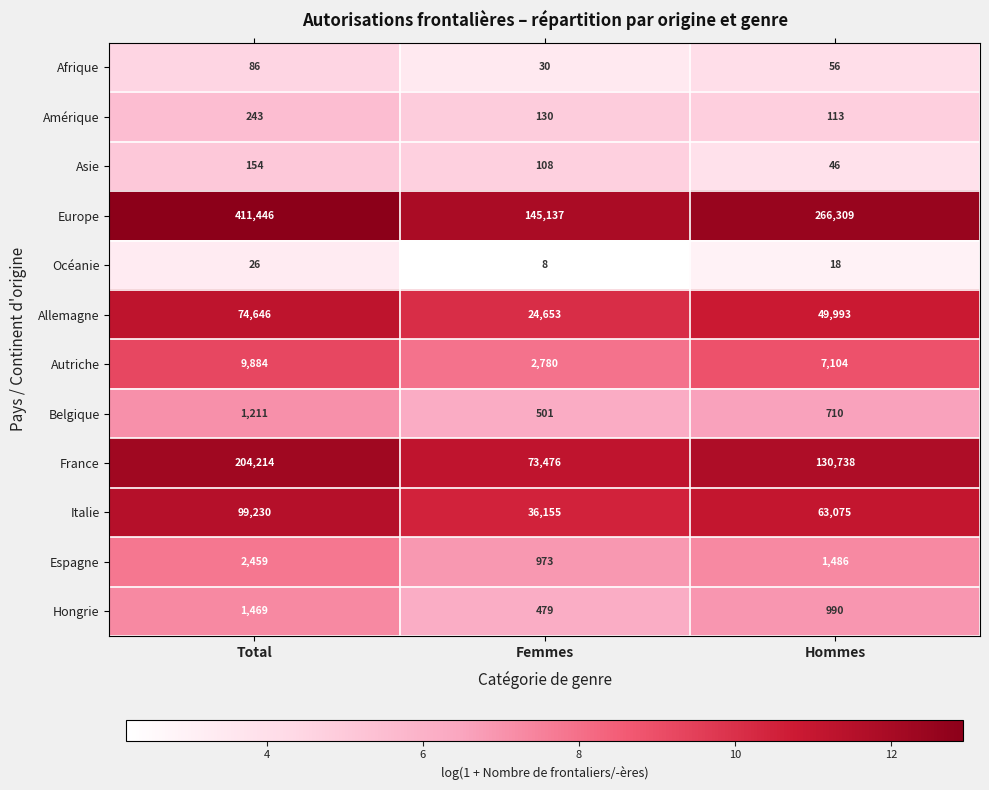

What is the greatest value displayed?

411446